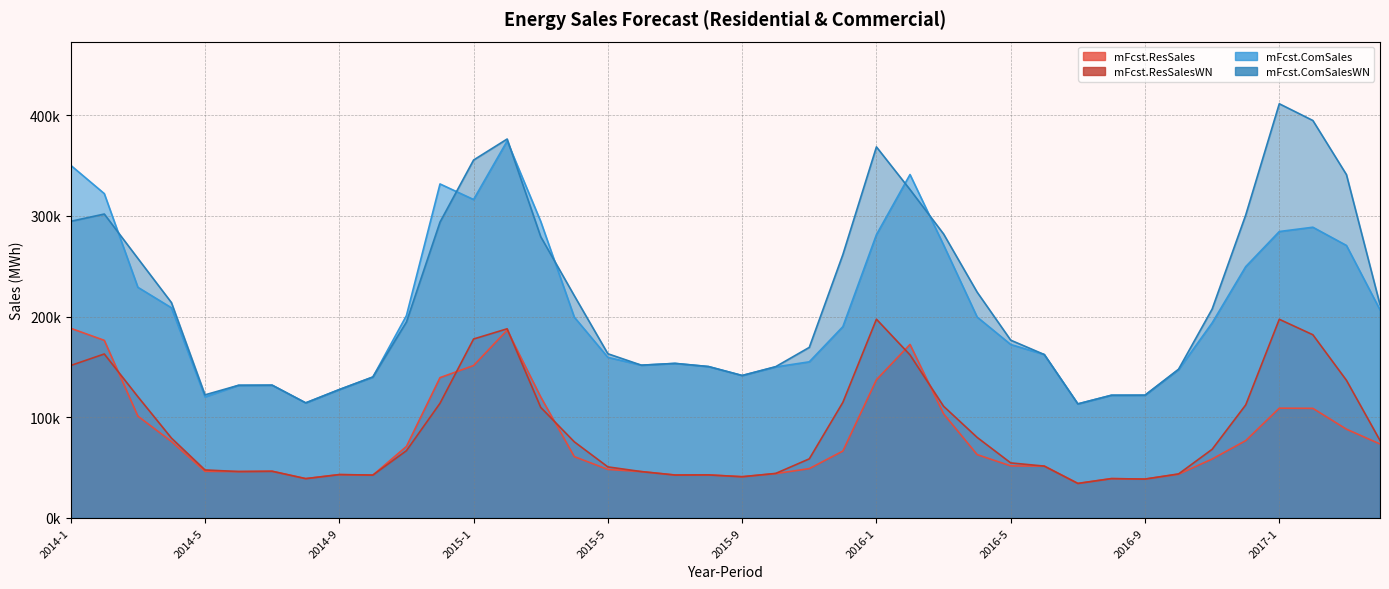

List the series in order of their peak value, highest first.

mFcst.ComSalesWN, mFcst.ComSales, mFcst.ResSalesWN, mFcst.ResSales